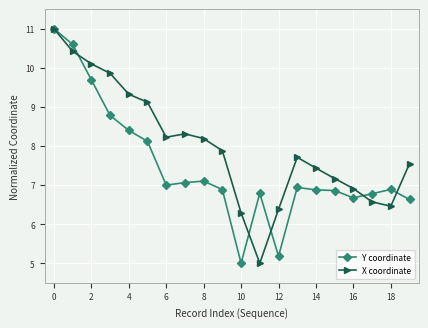

Is this an area chart (filled region under the line)?

No